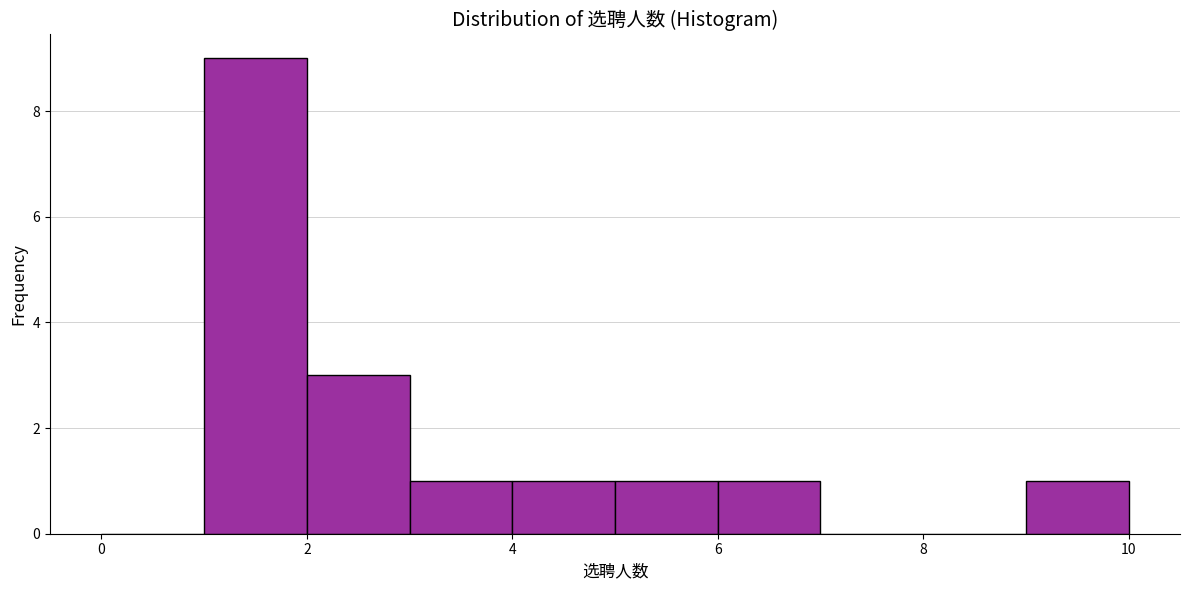

How tall is the bar that spans 3 to 4 on the x-axis? The values are not printed on the chart, so give them approximately, as read against the axis.

1